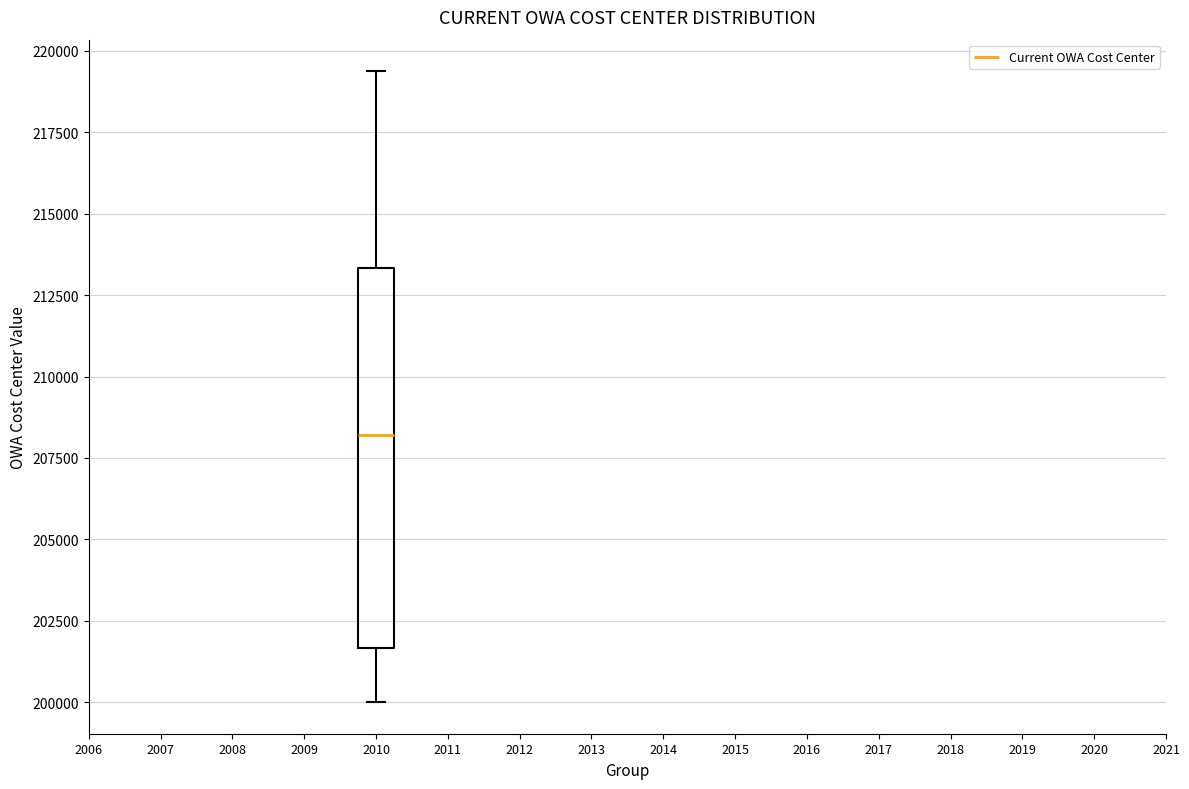

Transcribe this box plot: give where the median line is, the range the box spans, and where the two whiskers end, as read against the y-axis. The values are not printed on the chart, so give them approximately, as read against the axis.

median 208000, box 201500 to 213500, whiskers 200000 to 219500